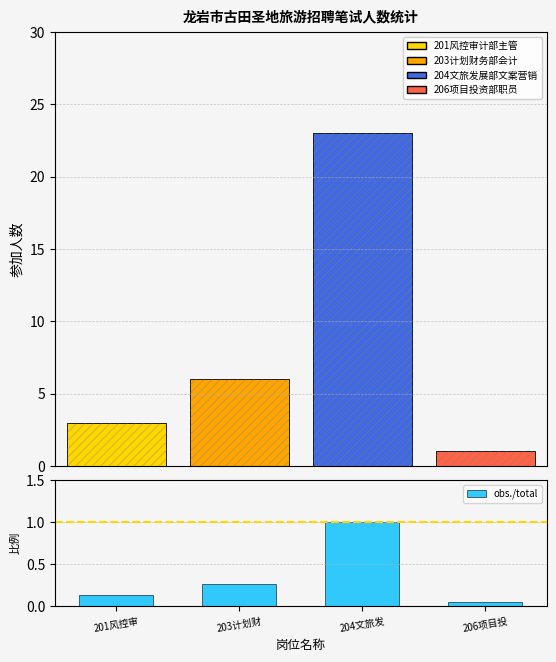

List the labels in order of value, smallest first.

206项目投, 201风控审, 203计划财, 204文旅发